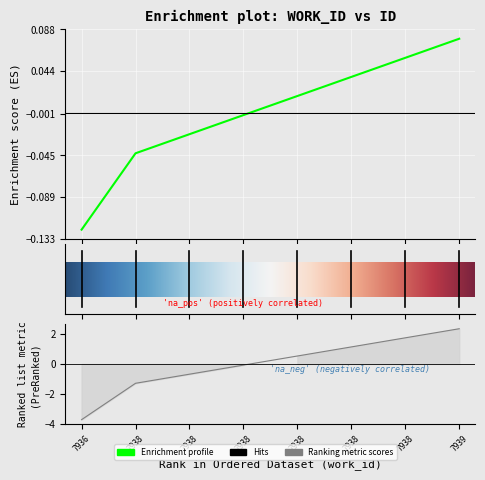

Which has a higher value, 7936 or 7938?

7938